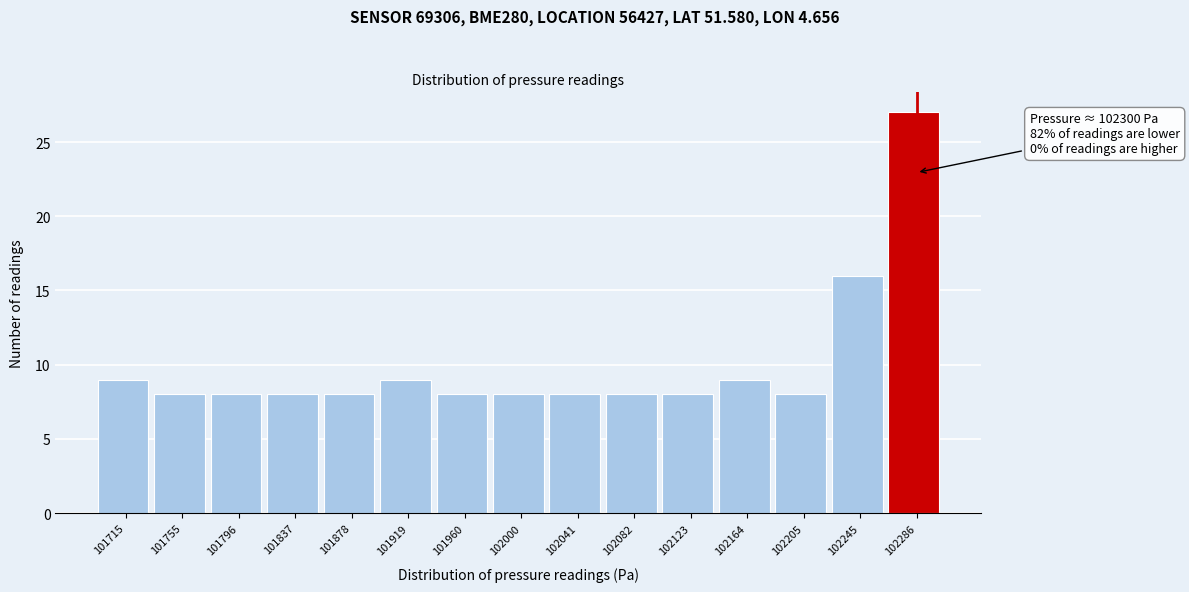

Reading left to right, what are all the values shown in this chart?

9	8	8	8	8	9	8	8	8	8	8	9	8	16	27